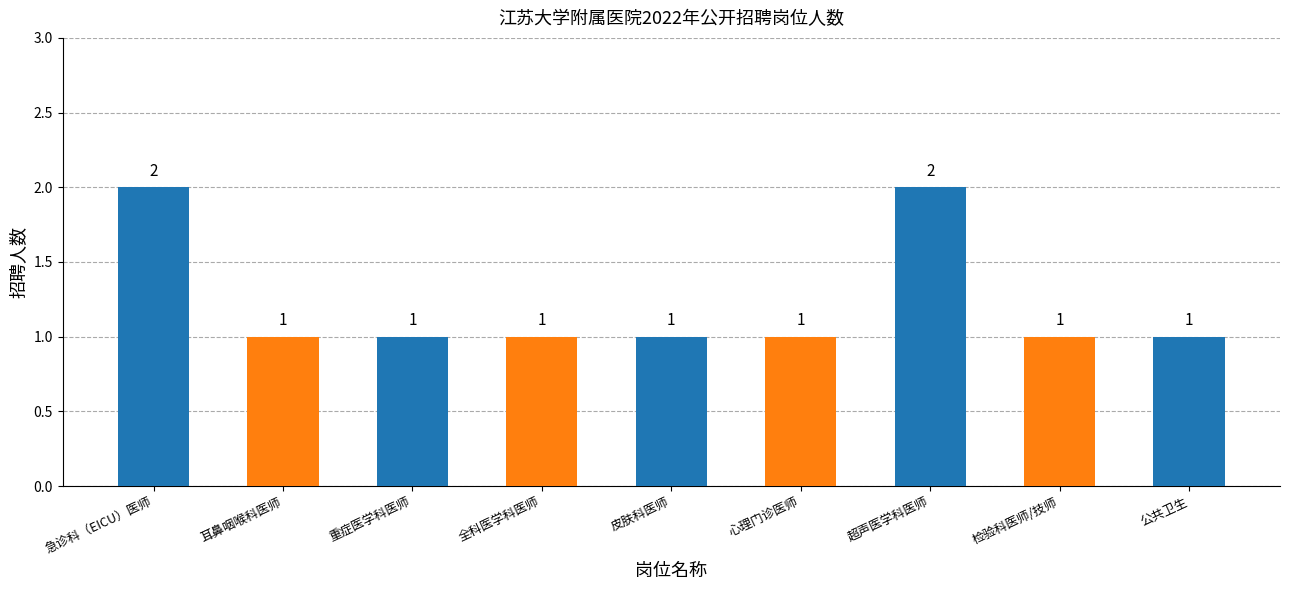

Is it true that the value at 皮肤科医师 is 1?

True